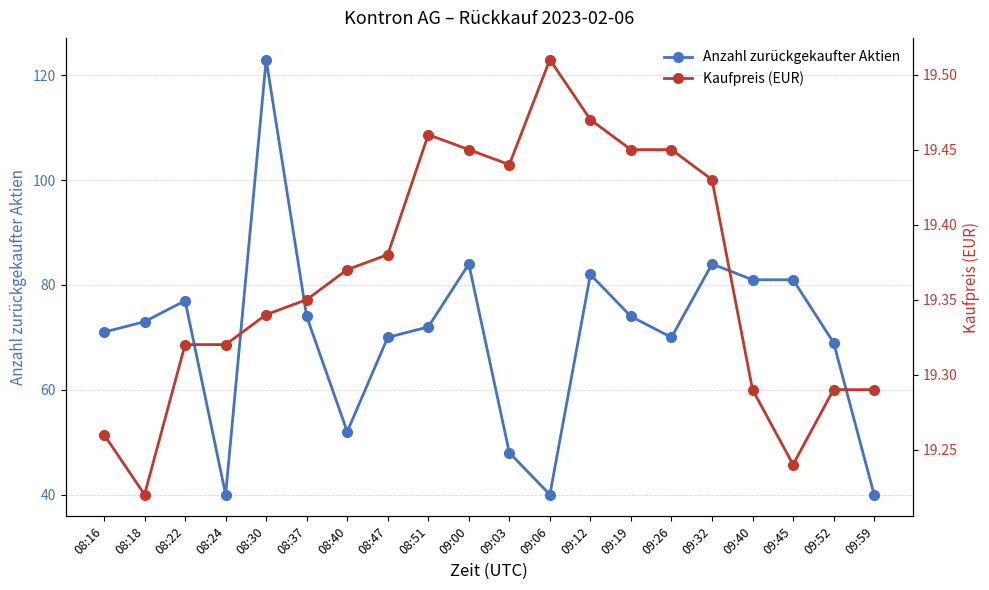

The Kaufpreis (EUR) series shows 10.0 at 08:22. True or false?

False